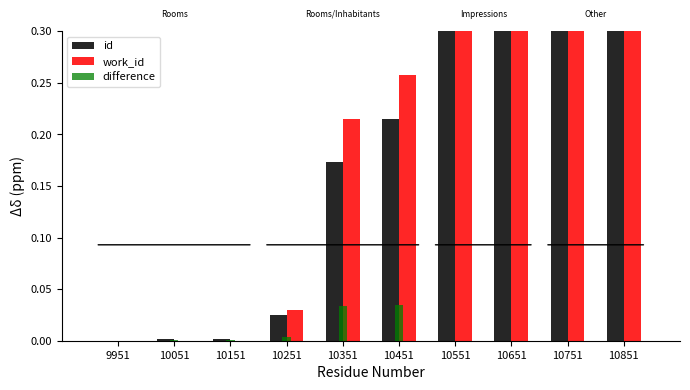

What is the sum of all id values?

1.6